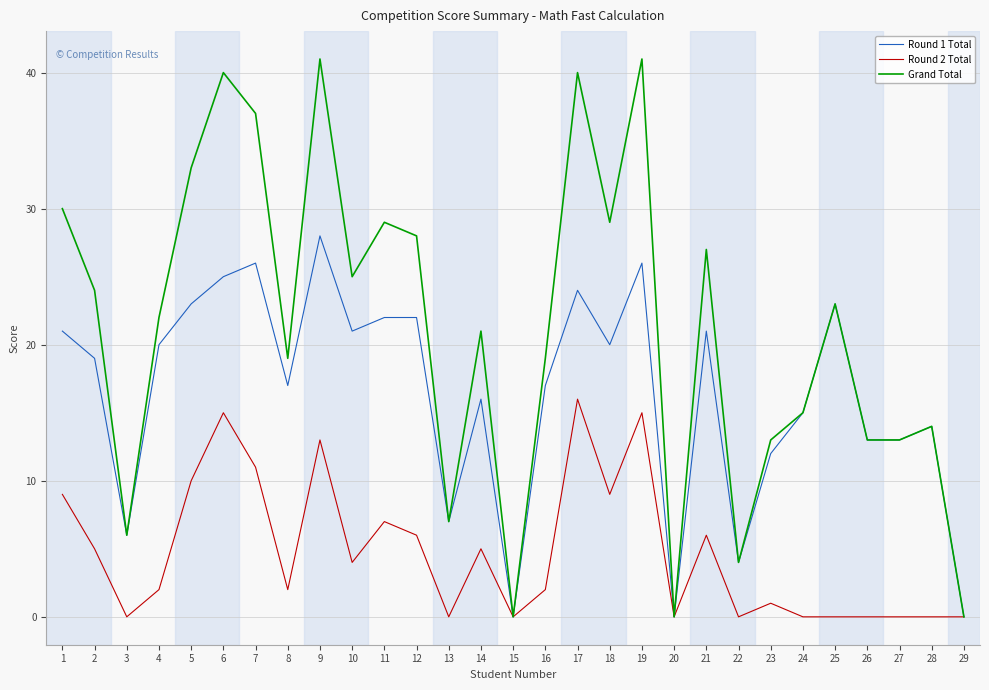

How many lines are shown in the chart?

3